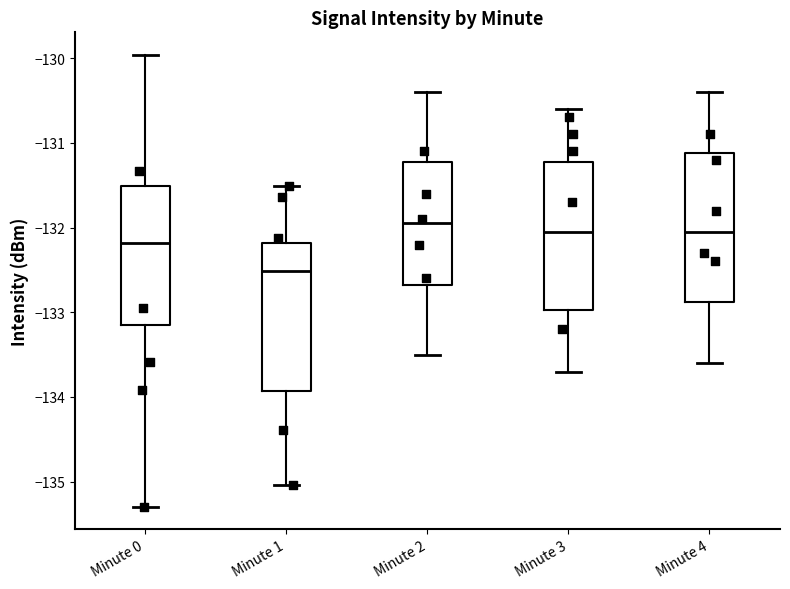

Where does the upper whisker of the box for Minute 3 end on the y-axis? The values are not printed on the chart, so give them approximately, as read against the axis.

-130.6